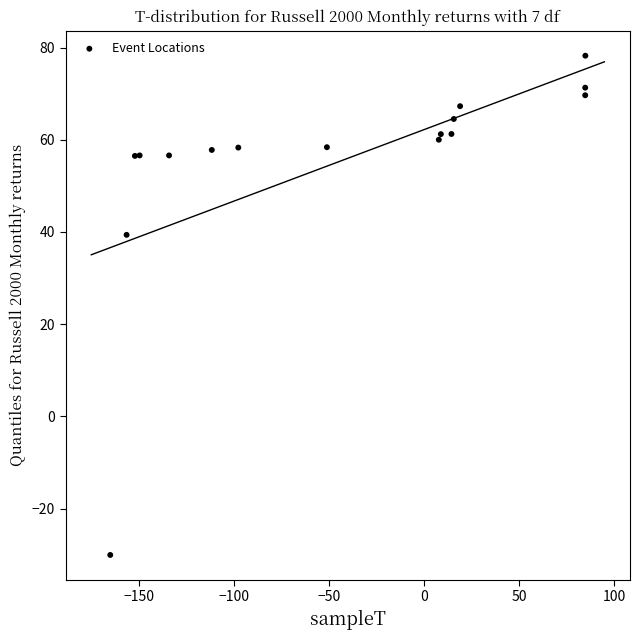

What Y value in the scatter plot is closest to 24?

39.4